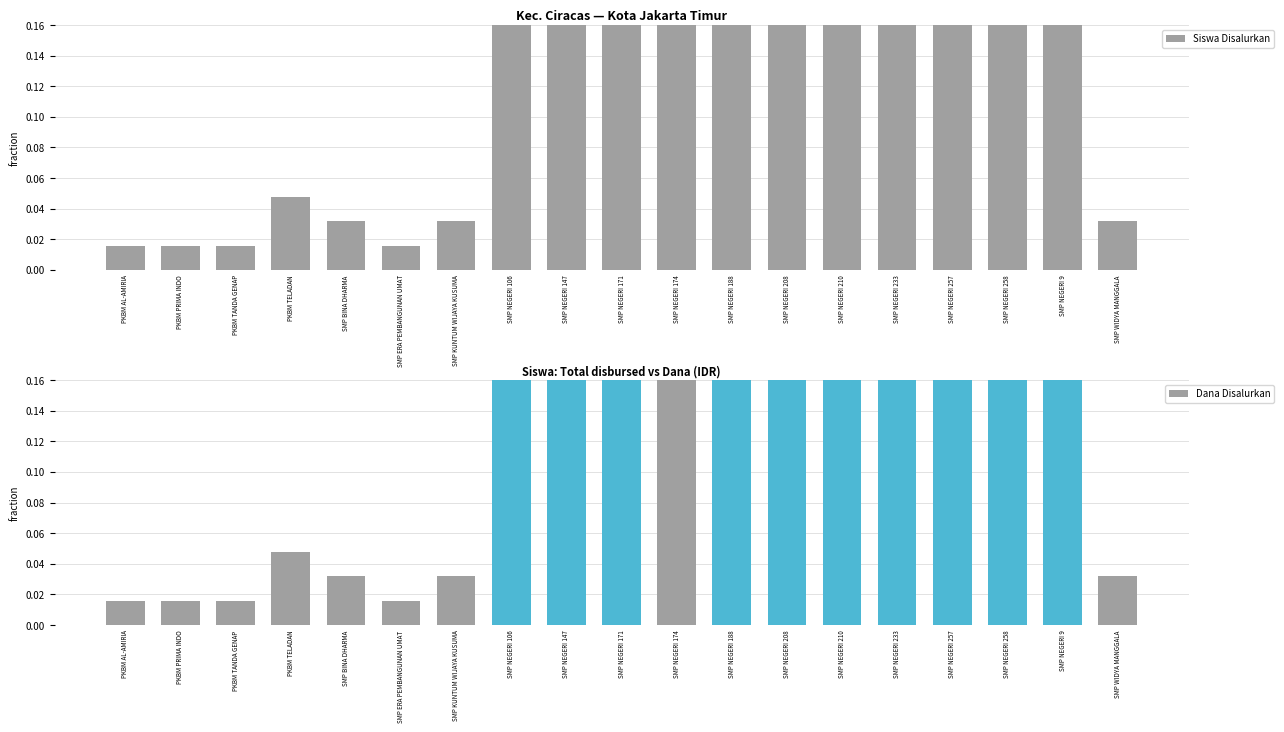

At which category is the sum across all series the highest?

SMP NEGERI 258